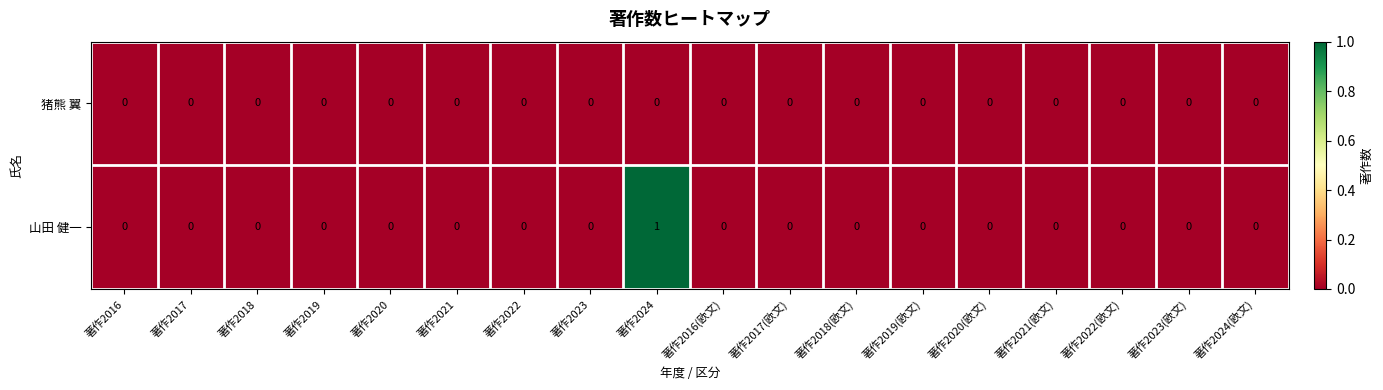

How many distinct data groups are displayed?

2